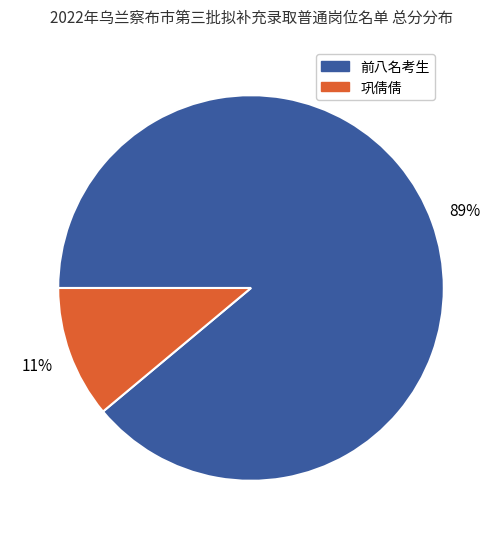

Is the sum of 前八名考生 and 巩倩倩 greater than half?

Yes